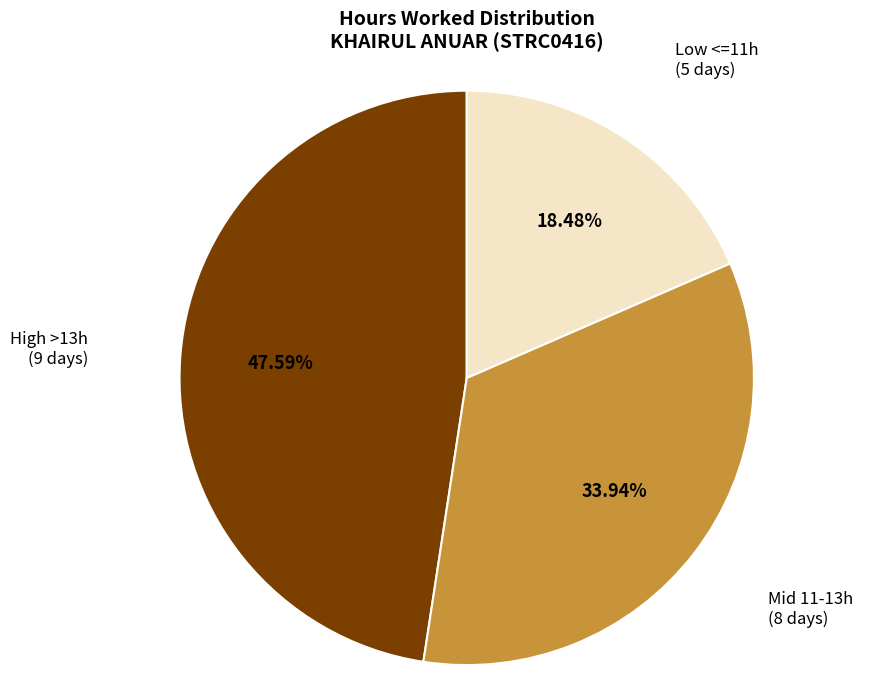

Which has a higher value, High >13h (9 days) or Mid 11-13h (8 days)?

High >13h (9 days)